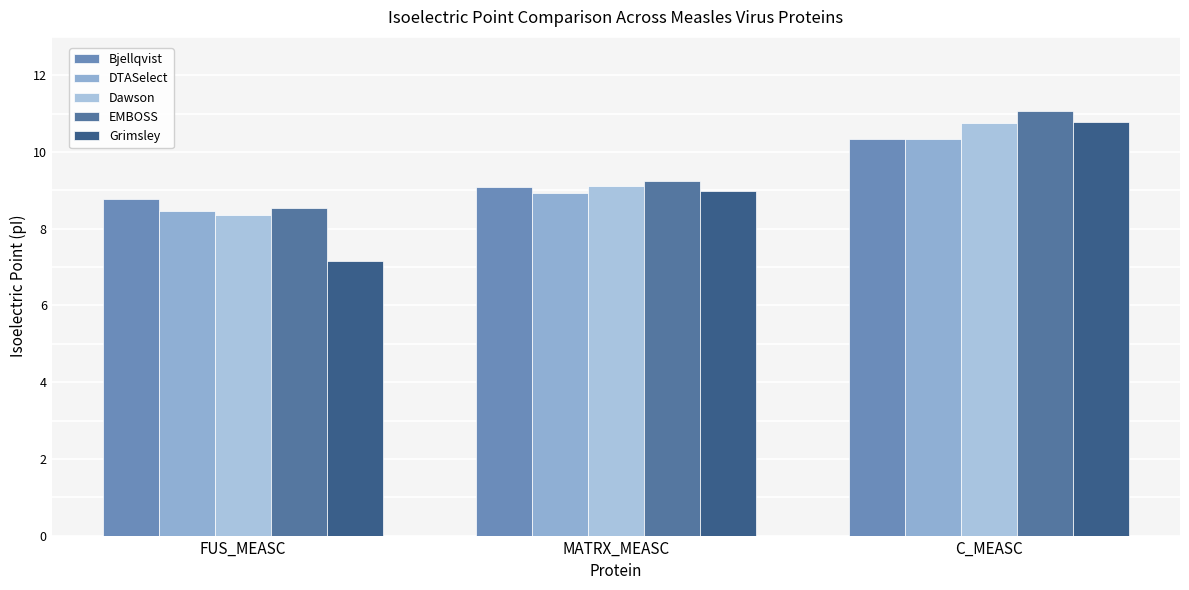

How many bars are there in each group?

5